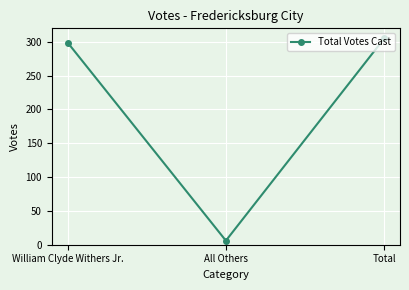

How many lines are shown in the chart?

1